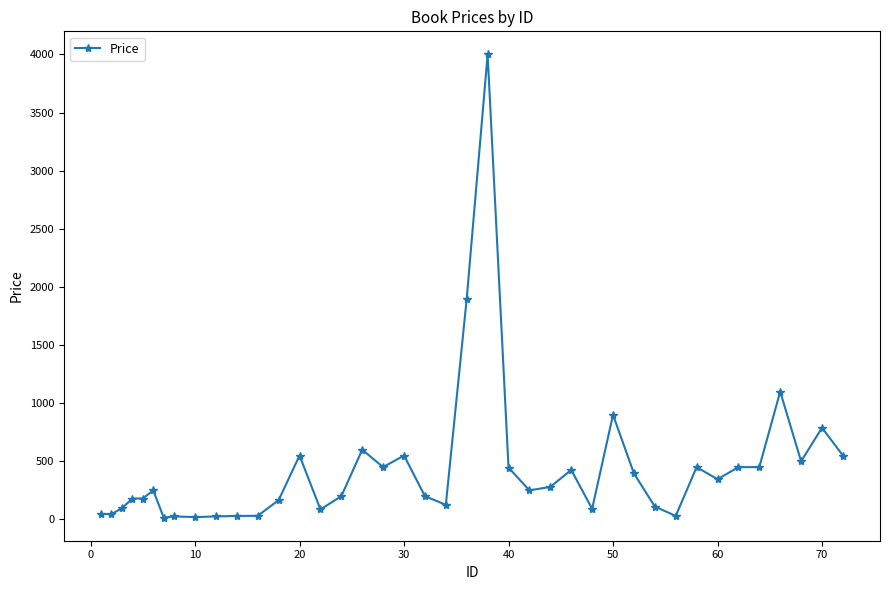

What is the difference between the maximum and minimum values?

3985